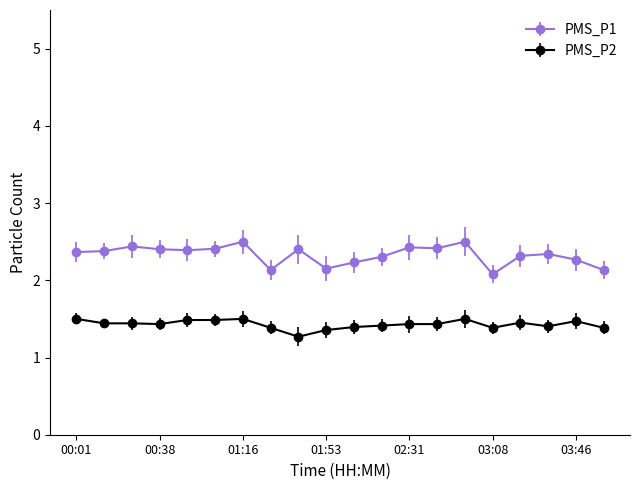

What is the minimum value shown in the chart?

1.3